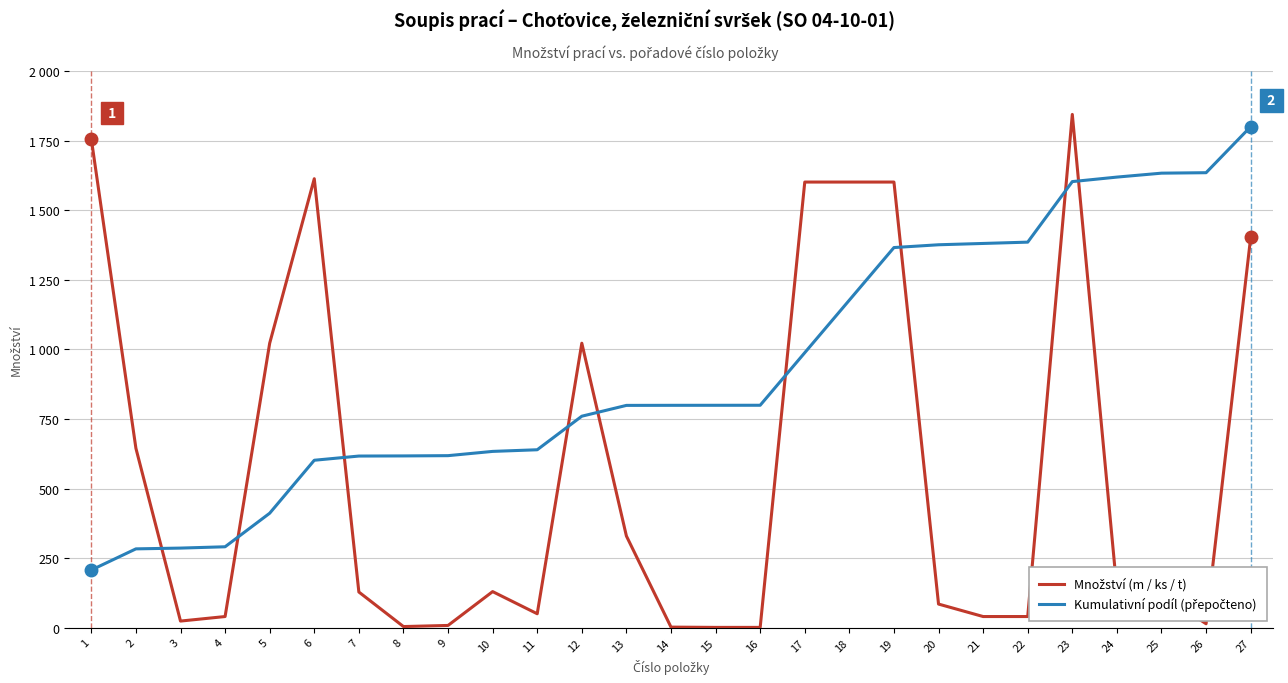

Is the value of Kumulativní podíl (přepočteno) at 18 greater than the value of Množství (m / ks / t) at 25?

Yes